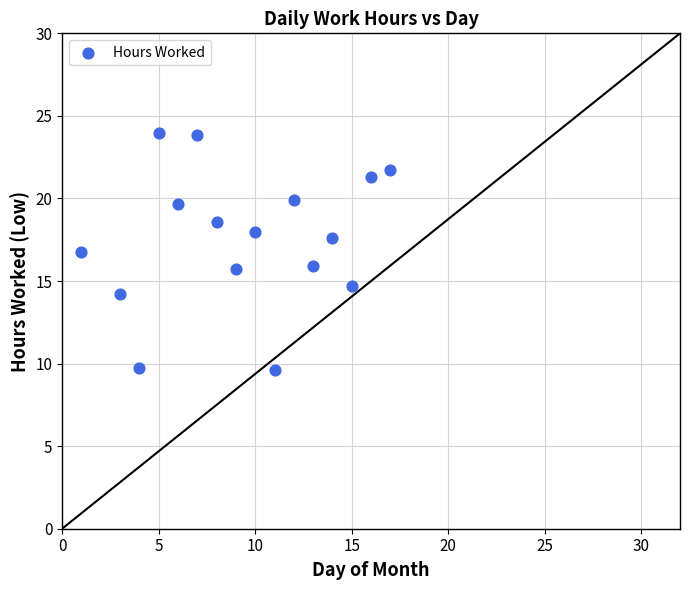

What is the range of X values (max minus min)?

16.0